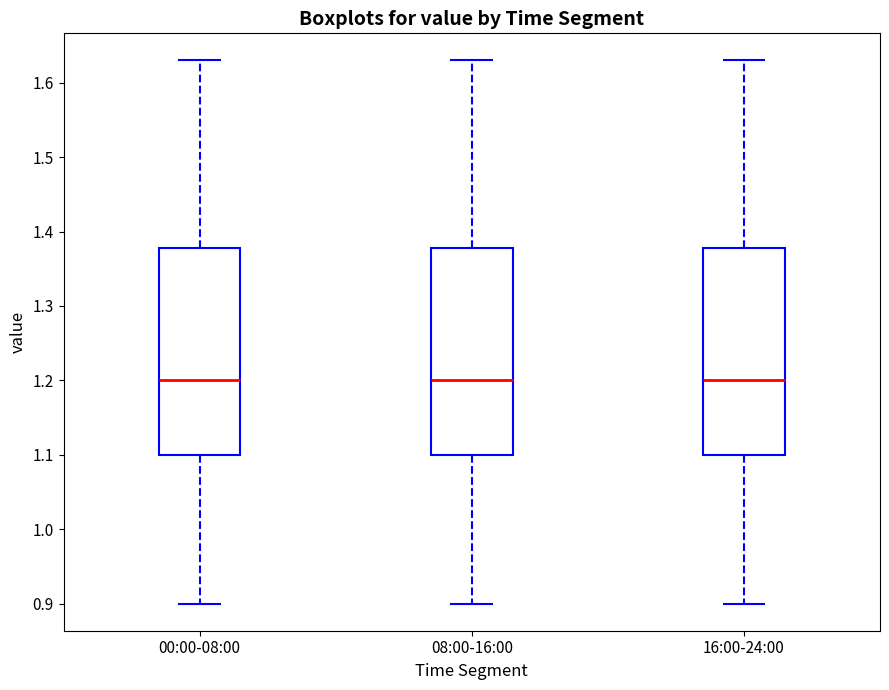

Reading left to right, read every box against the y-axis: the position of its median line, the range the box covers, and the ends of its whiskers. The values are not printed on the chart, so give them approximately, as read against the axis.

00:00-08:00: median 1.20, box 1.10 to 1.38, whiskers 0.90 to 1.63
08:00-16:00: median 1.20, box 1.10 to 1.38, whiskers 0.90 to 1.63
16:00-24:00: median 1.20, box 1.10 to 1.38, whiskers 0.90 to 1.63